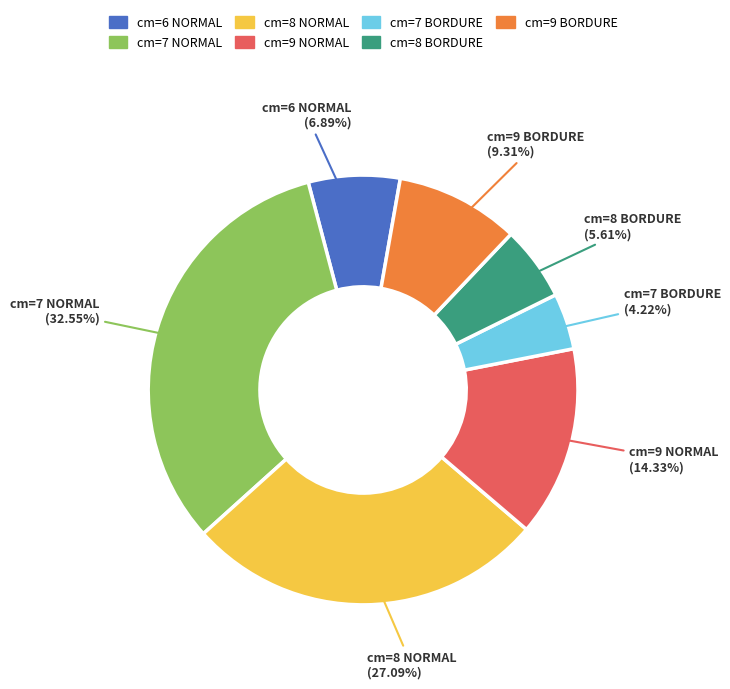

The cm=8 NORMAL slice represents 41% of the pie. True or false?

False